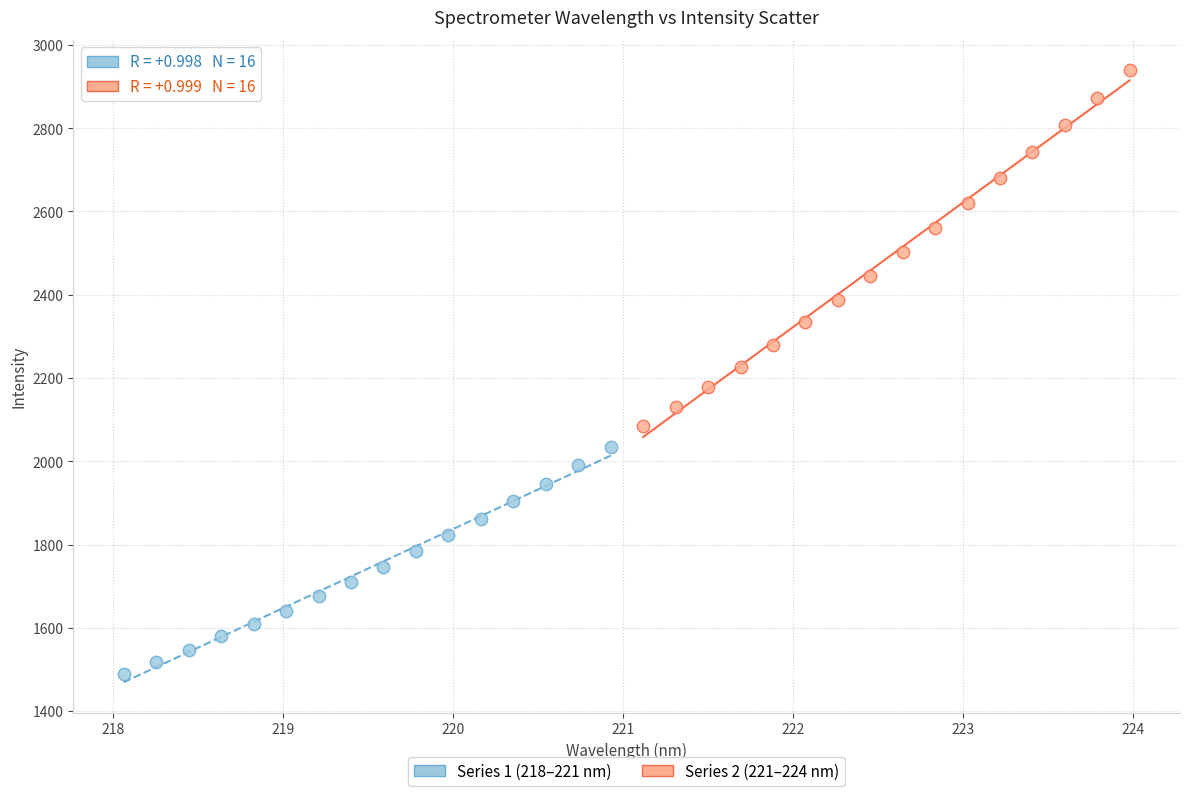

Which series has the widest spread of Y values?

Series 2 (221–224 nm)